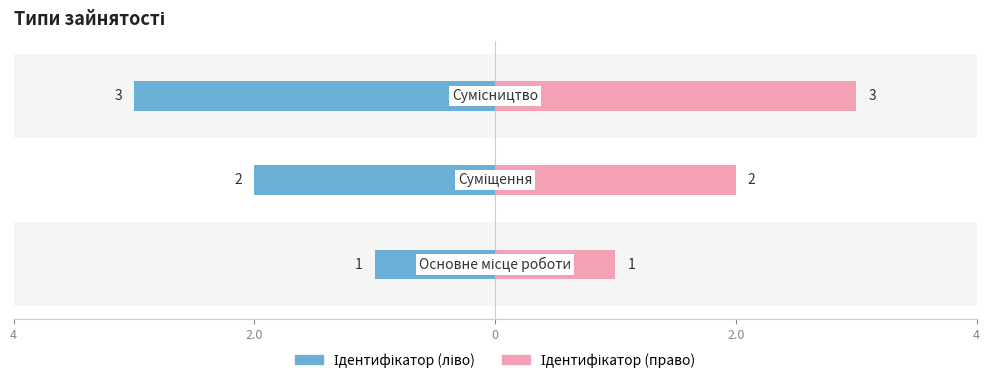

Rank the series at 0 from highest to lowest value.

Ідентифікатор (право), Ідентифікатор (ліво)